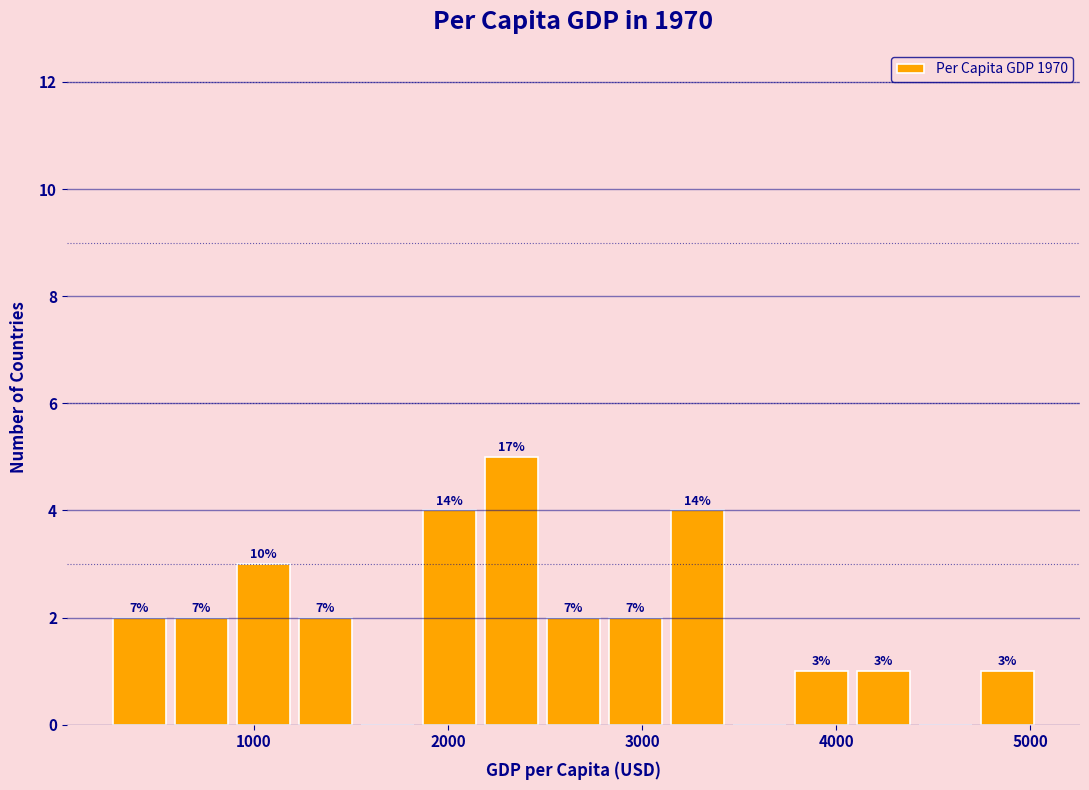

Around what value on the x-axis is the tallest bar? Give the approximate position of its centre, as read against the axis.

2300